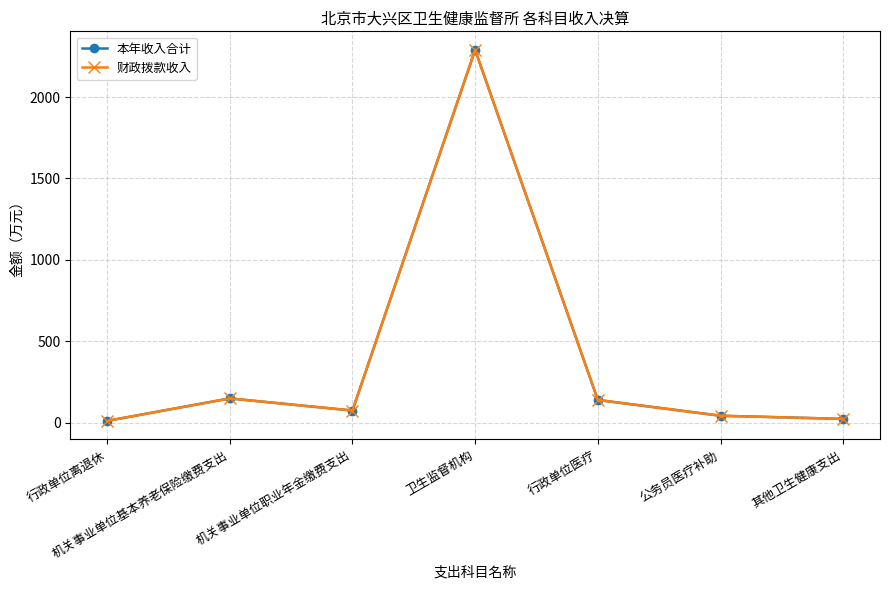

Reading left to right, list all the values displayed in this chart.

本年收入合计: 11.1	149.3	74.6	2289.7	139.7	42.8	23.4
财政拨款收入: 11.1	149.3	74.6	2289.7	139.7	42.8	23.4